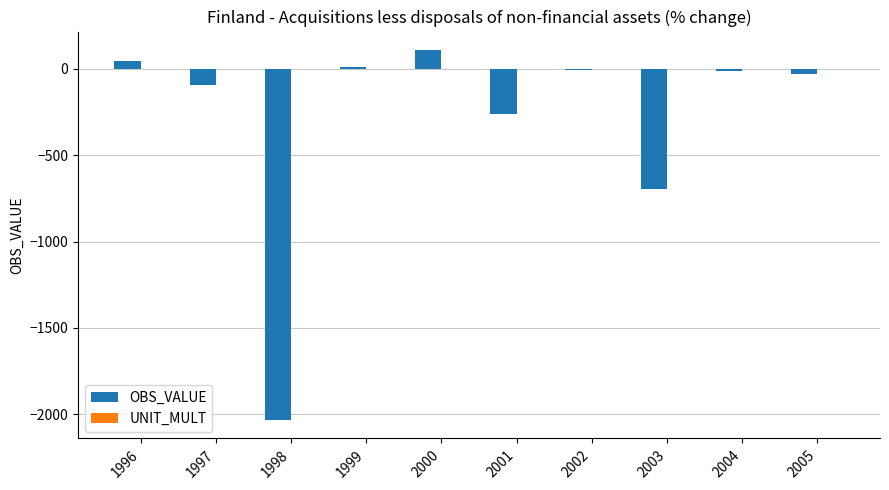

The chart shows a value of -2790.8 at 1998. True or false?

False